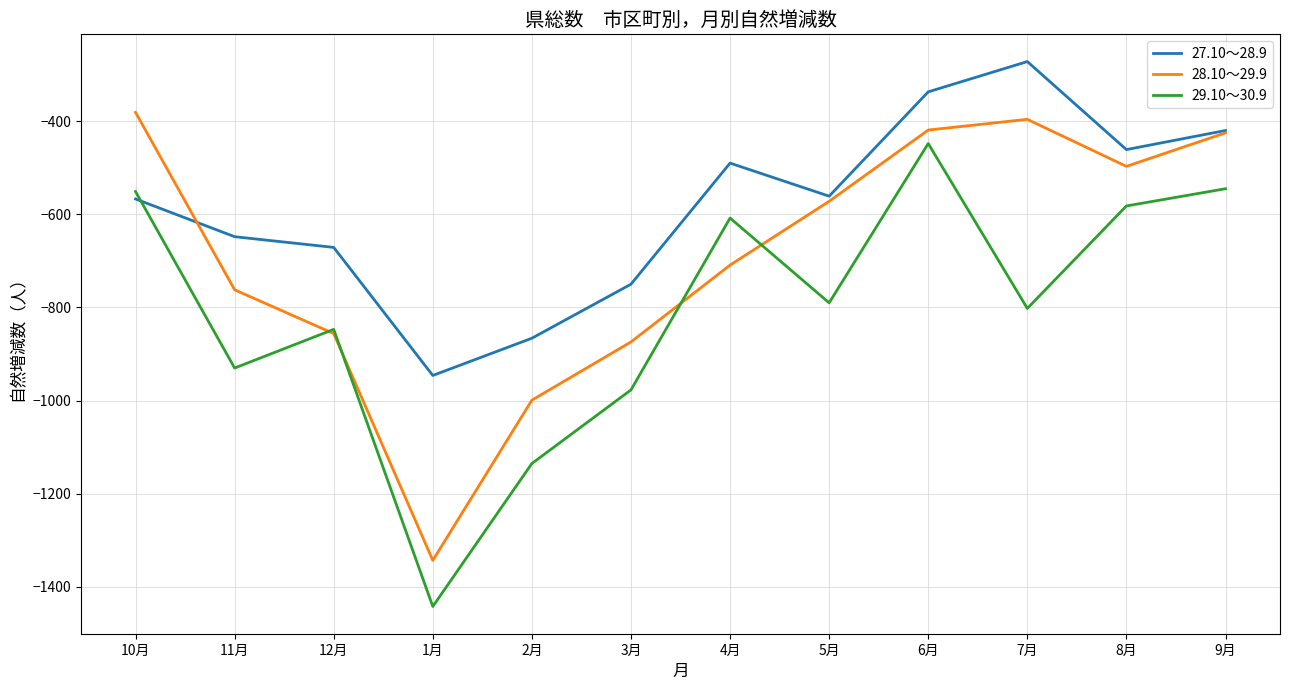

Which series has the largest range (max minus min)?

29.10～30.9